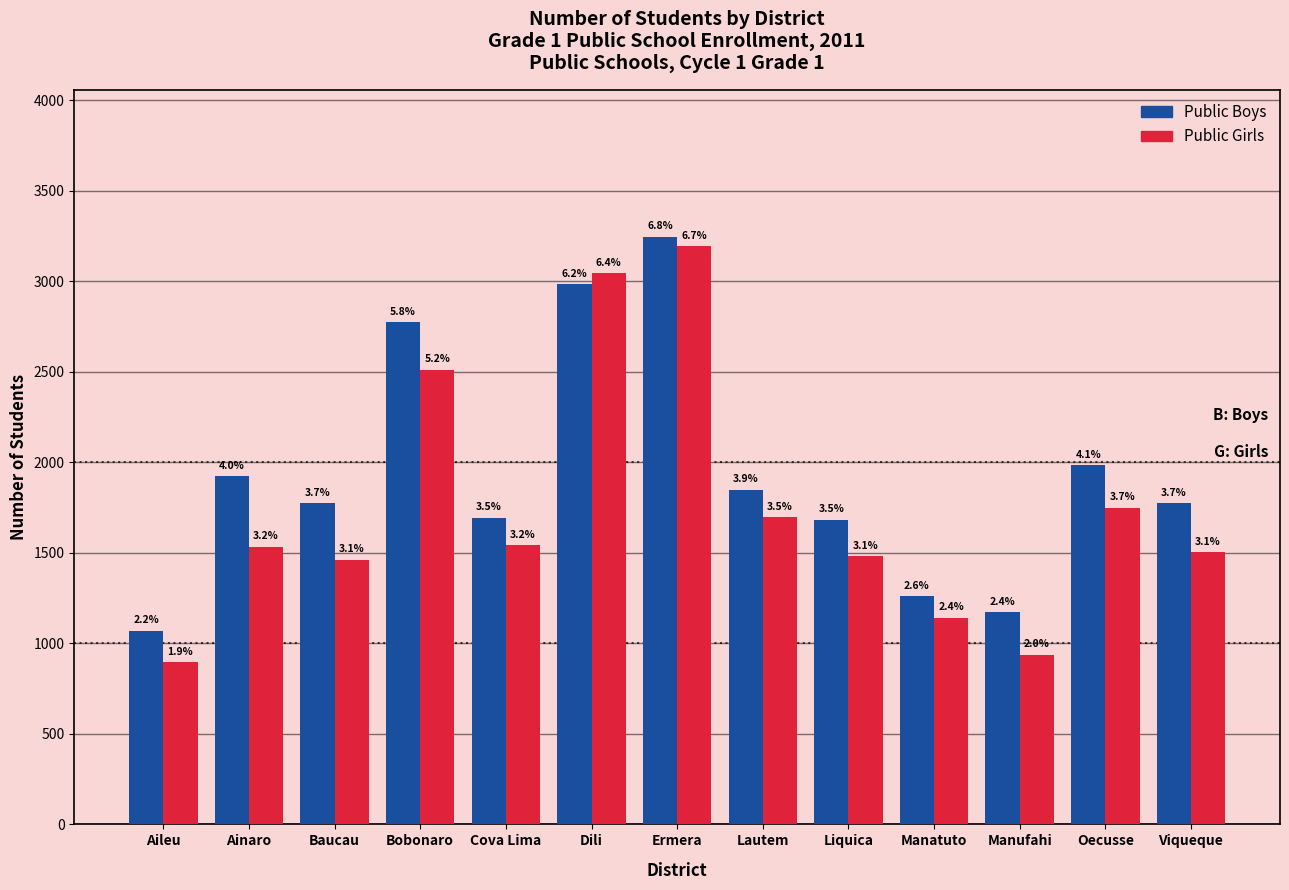

Where does the Public Girls series first go above 1534?

Bobonaro